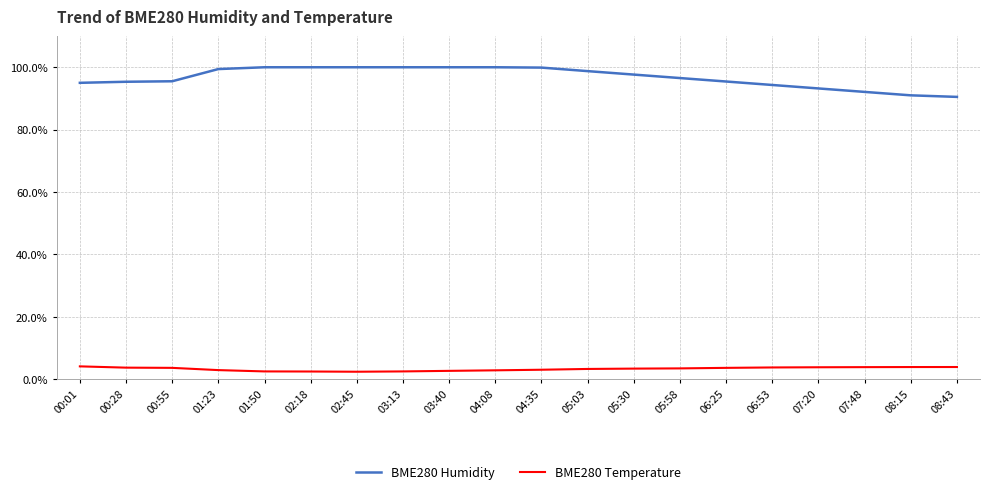

Which series has the largest range (max minus min)?

BME280 Humidity